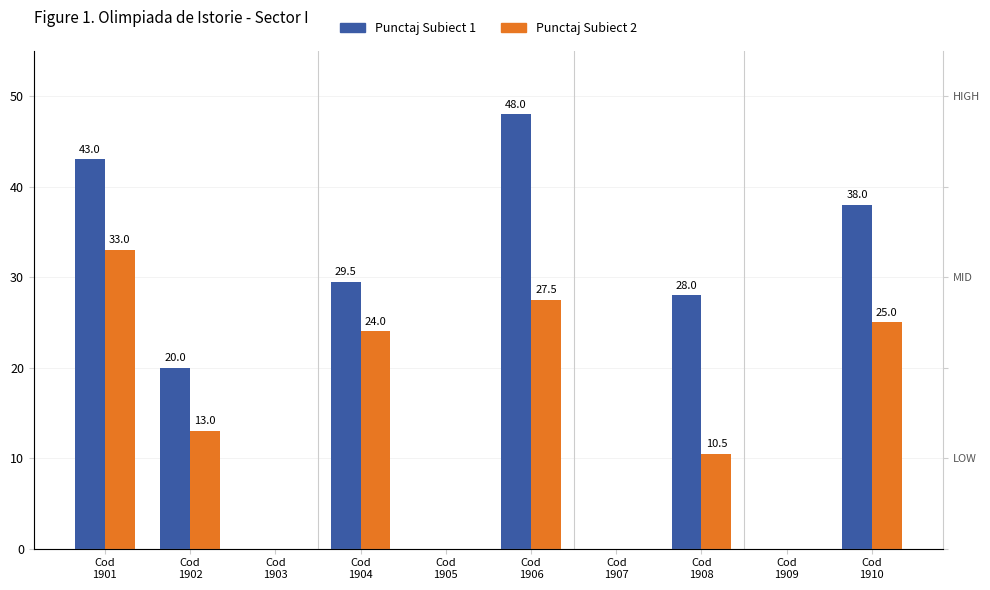

What is the maximum value shown in the chart?

48.0